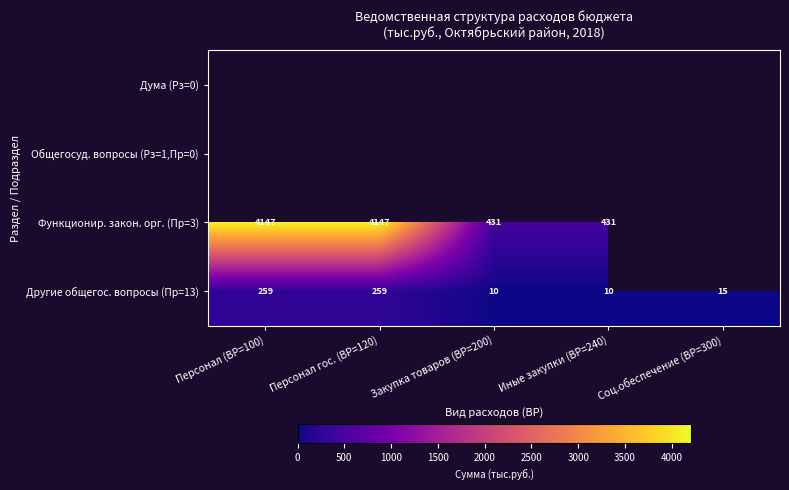

Is it true that Функционир. закон. орг. (Пр=3) equals 2229 at Персонал (ВР=100)?

False